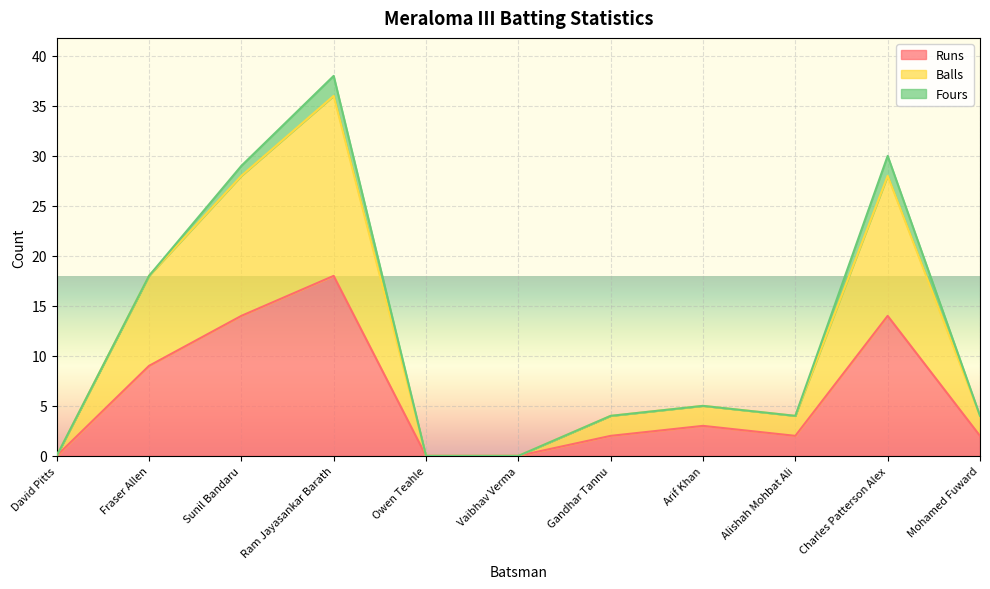

At which category is the sum across all series the highest?

Ram Jayasankar Barath